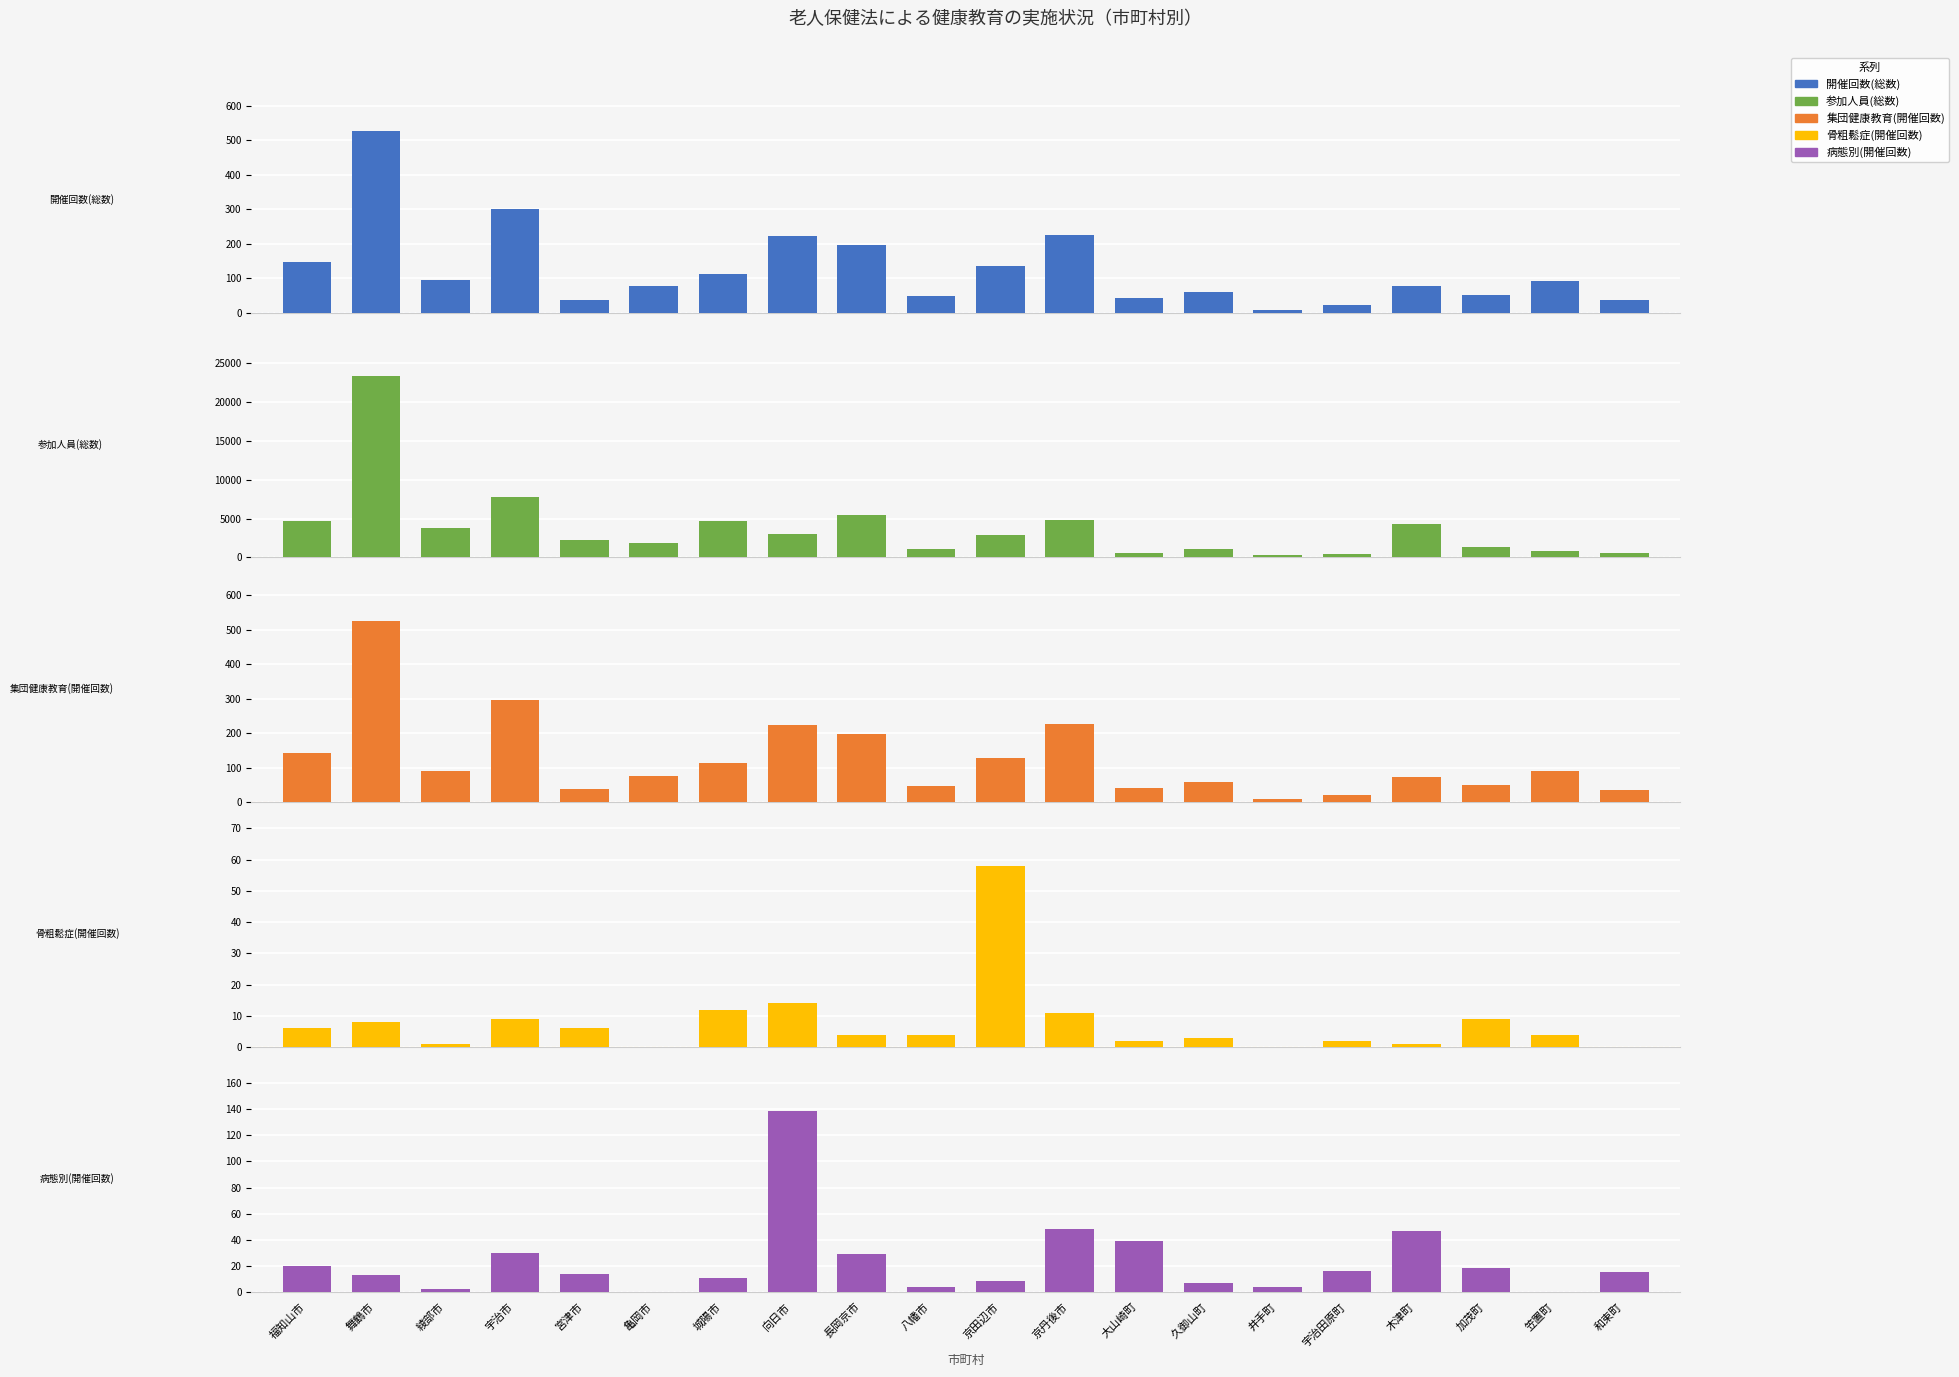

What value does the 病態別(開催回数) series have at 加茂町?

18